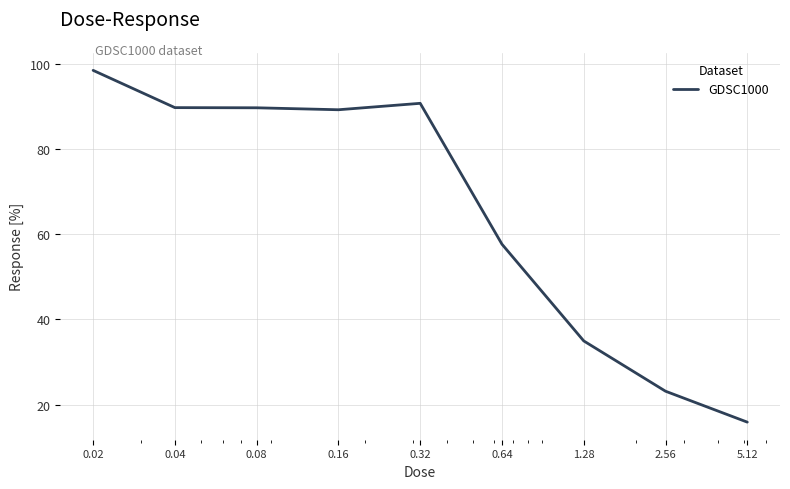

What is the minimum value shown in the chart?

15.9